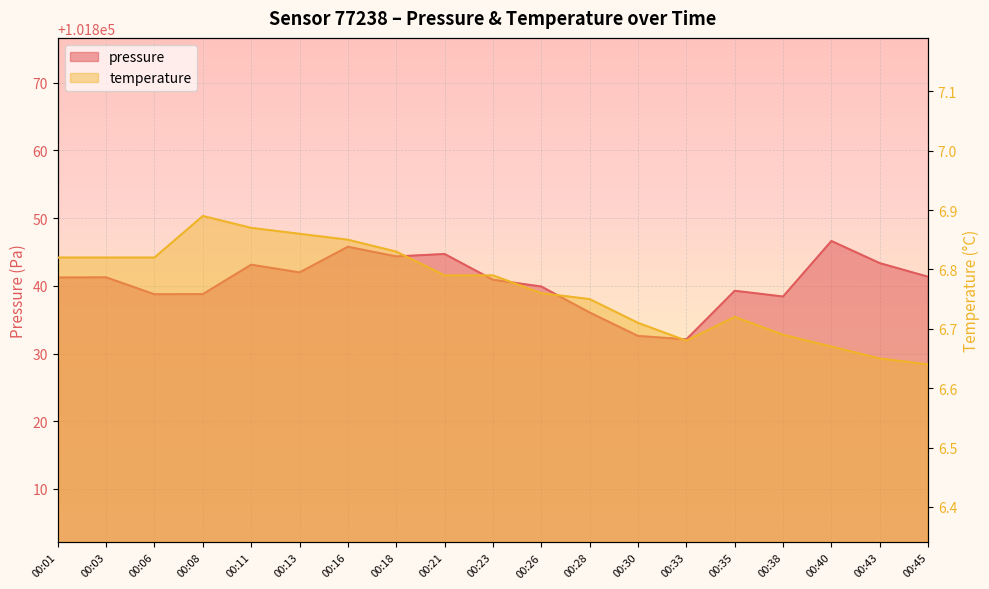

How many interior local valleys does the pressure series have?

5